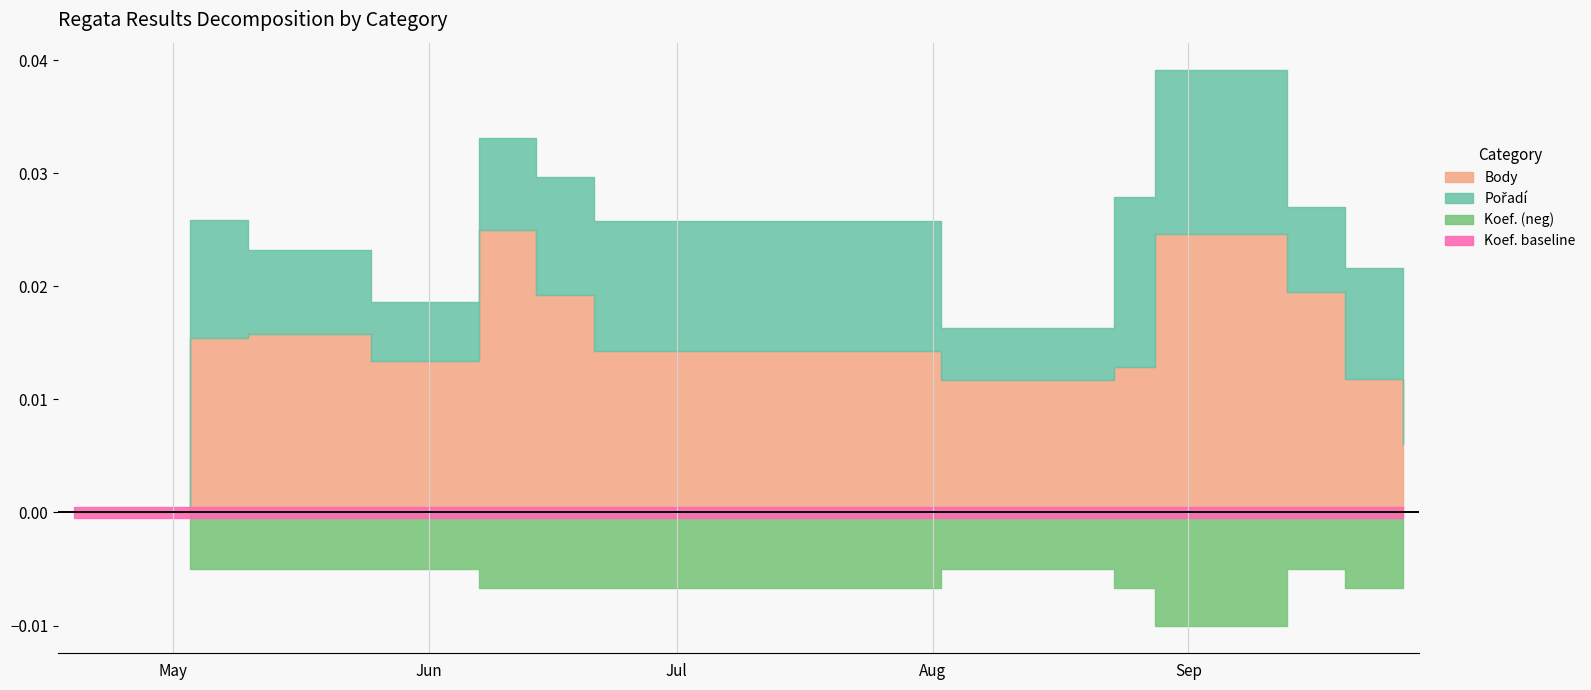

Where is the first local maximum for Pořadí?

2008-05-03